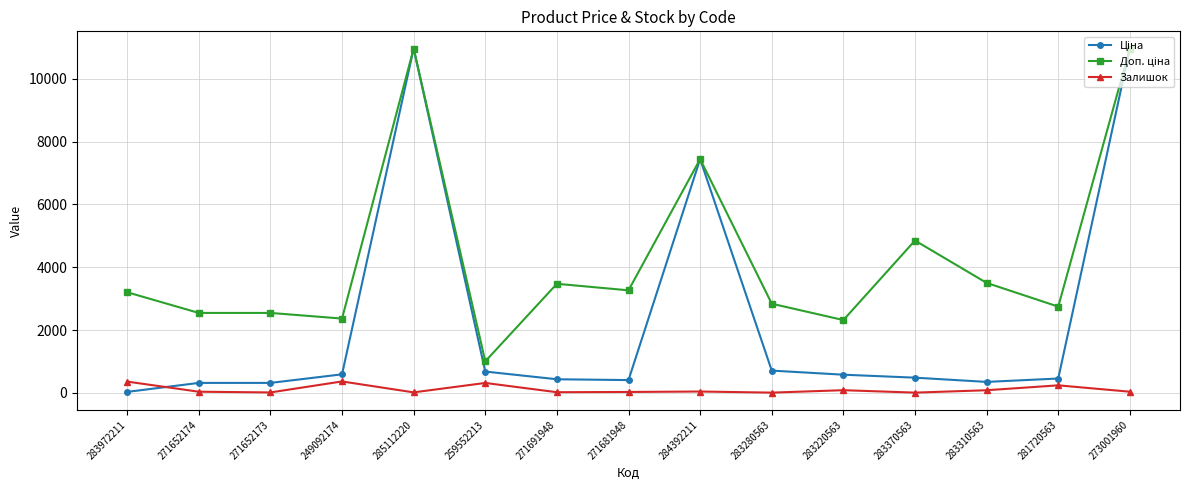

Is it true that Залишок equals 44.0 at 284392211?

True